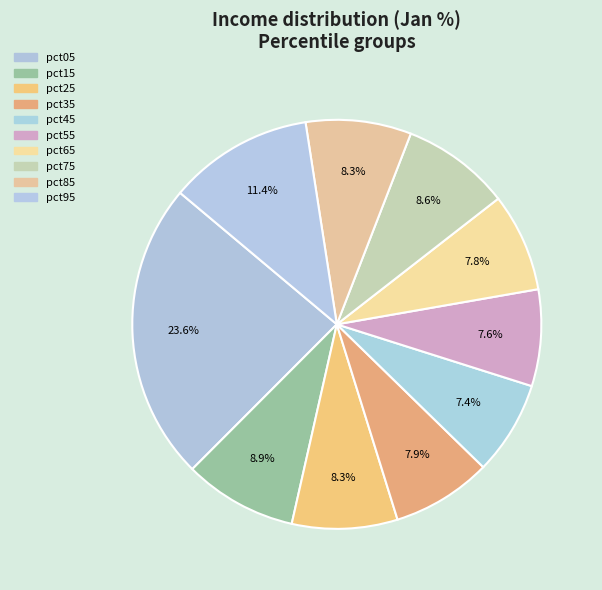

Which slice is the largest?

pct05